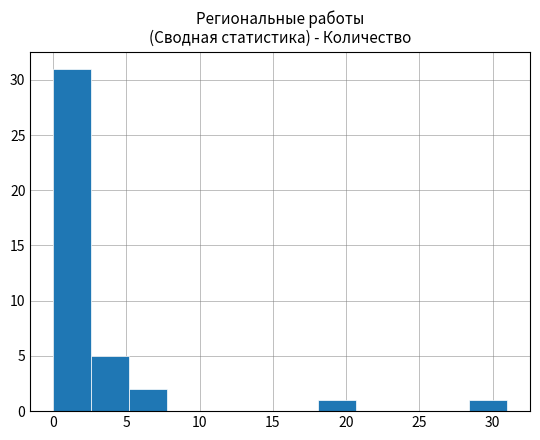

What is the height of the bar covering 5.0 to 8.0 on the x-axis? Neither the bar edges nor the heights are printed on the chart, so give them approximately, as read against the axes.

2